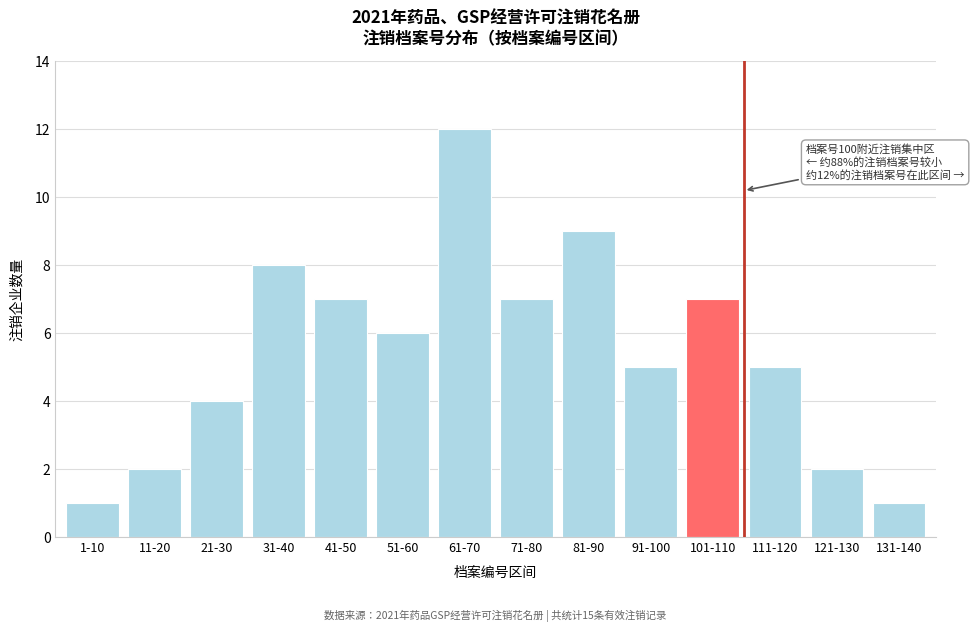

Reading right to left, what are all the values shown in this chart?

1	2	5	7	5	9	7	12	6	7	8	4	2	1